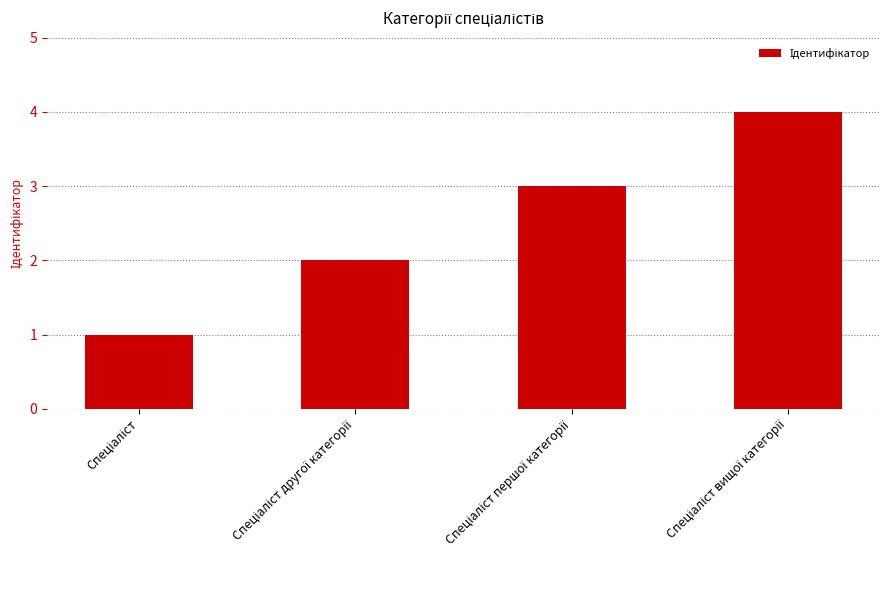

Reading right to left, list all the values displayed in this chart.

4	3	2	1